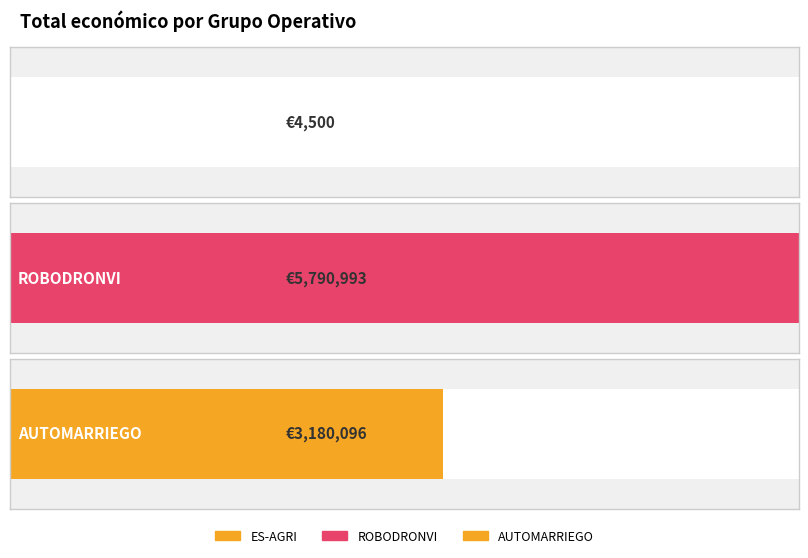

How many data points are above 3180096?

1